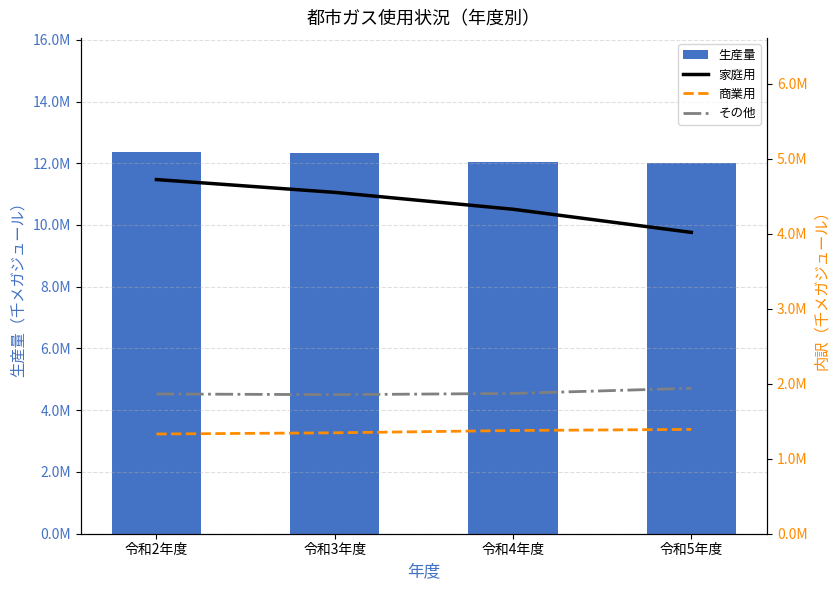

How many data points does each series have?

4